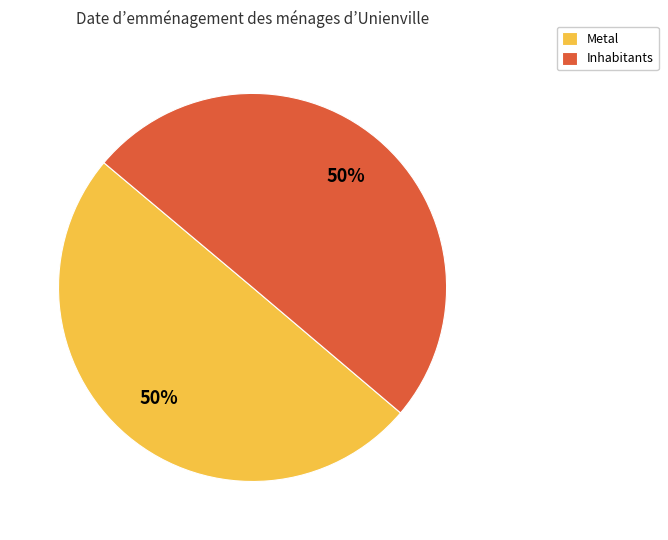

Do Inhabitants and Metal together represent more than half of the pie?

Yes